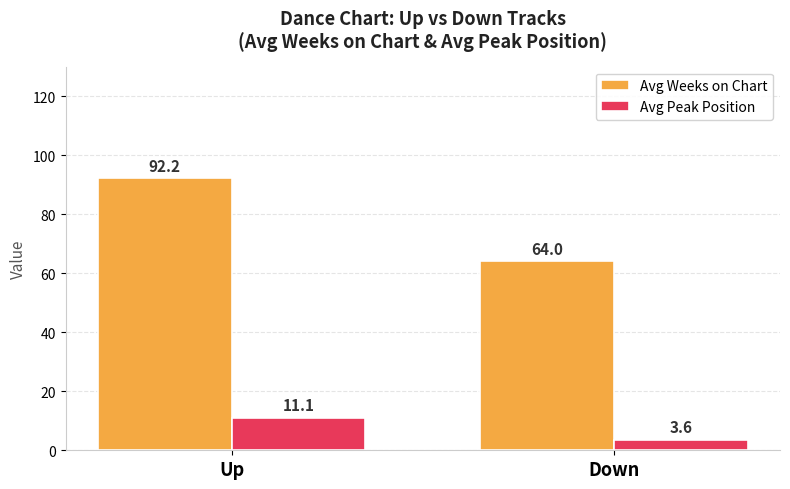

Between Up and Down, which series saw the biggest shift?

Avg Weeks on Chart